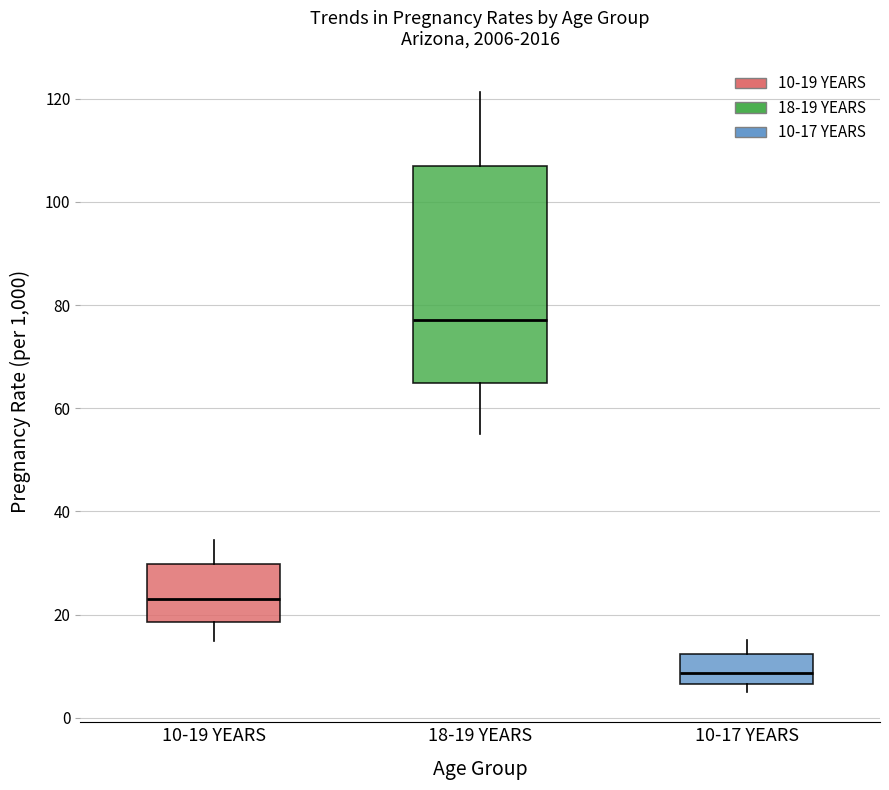

Which box has the lowest median line?

10-17 YEARS